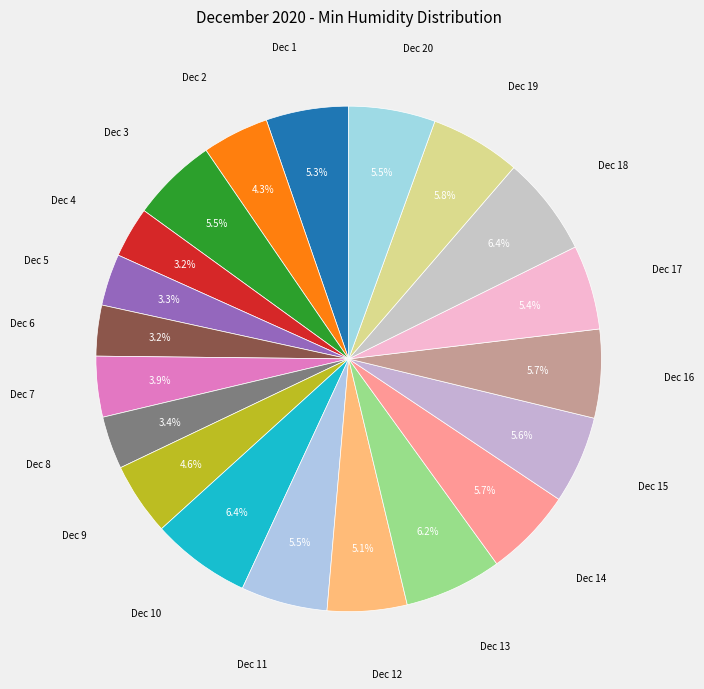

Is it true that Dec 4 is 3% of the pie?

True